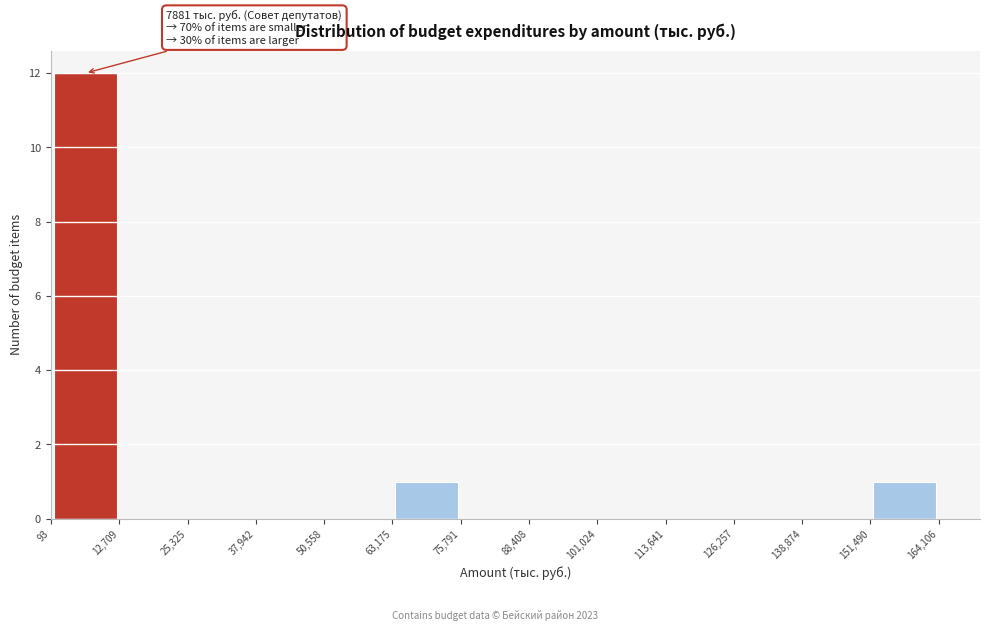

Over which range of the x-axis is the bar tallest?

93 to 12,709